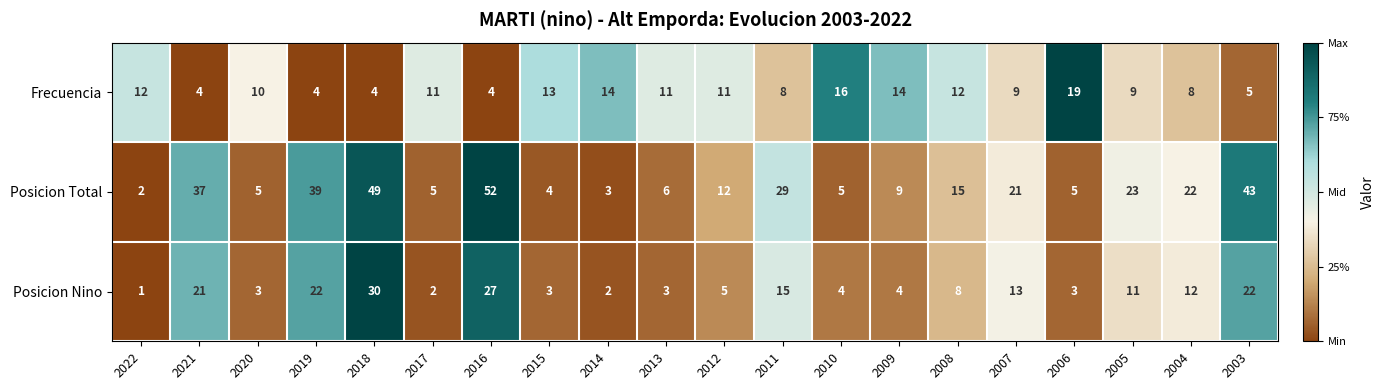

At how many categories does at least one series exceed 42?

3